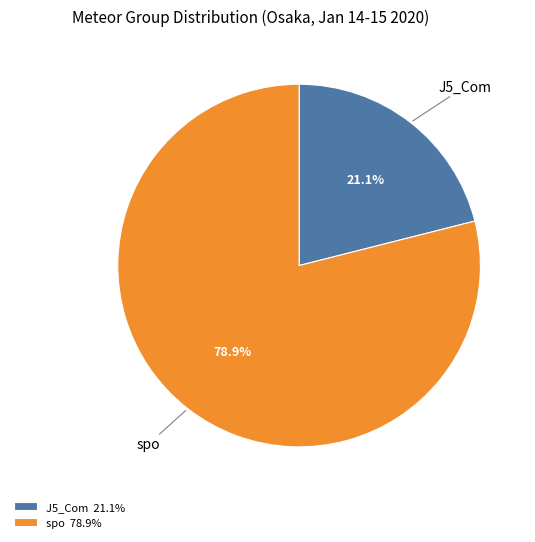

Is there any slice that represents more than half of the pie?

Yes